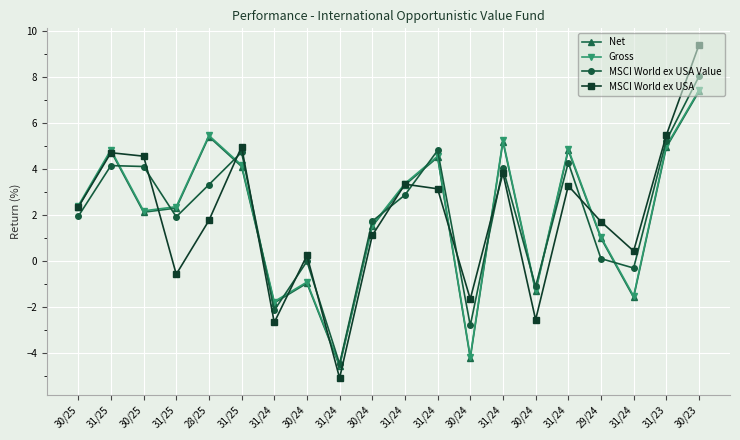

In MSCI World ex USA Value, how many points are higher than both neighbors (excluding endpoints)?

6